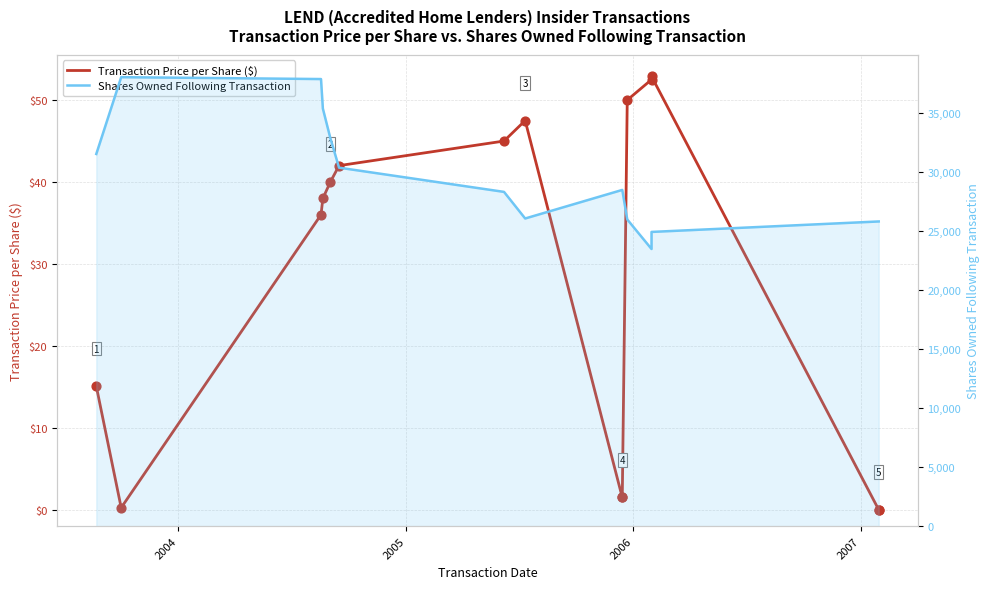

Which series has the largest Y range (max minus min)?

Shares Owned Following Transaction